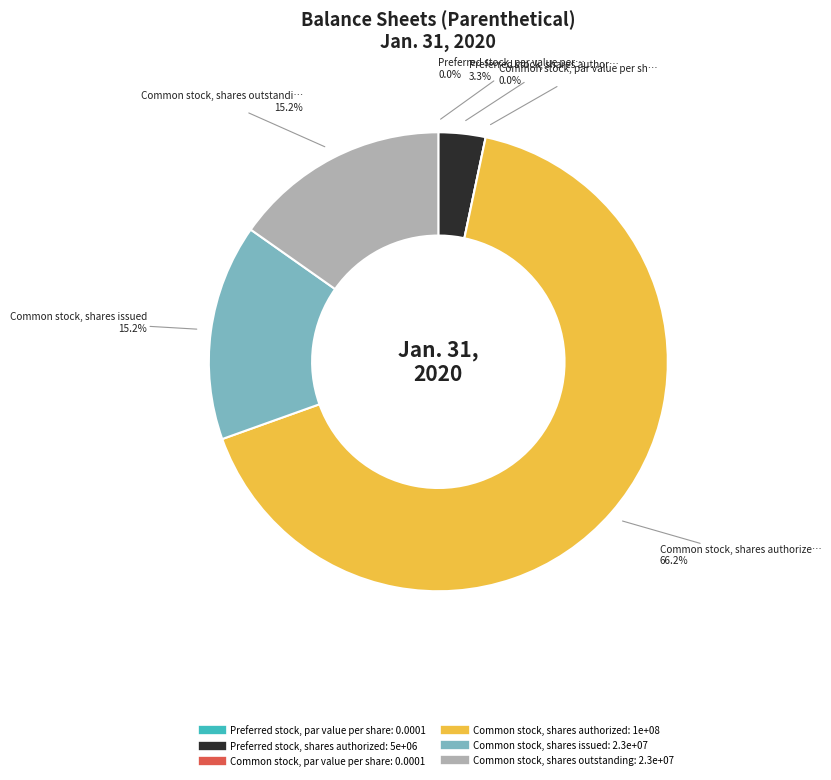

How much of the chart is everything except Preferred stock, shares authorized?

96.7%